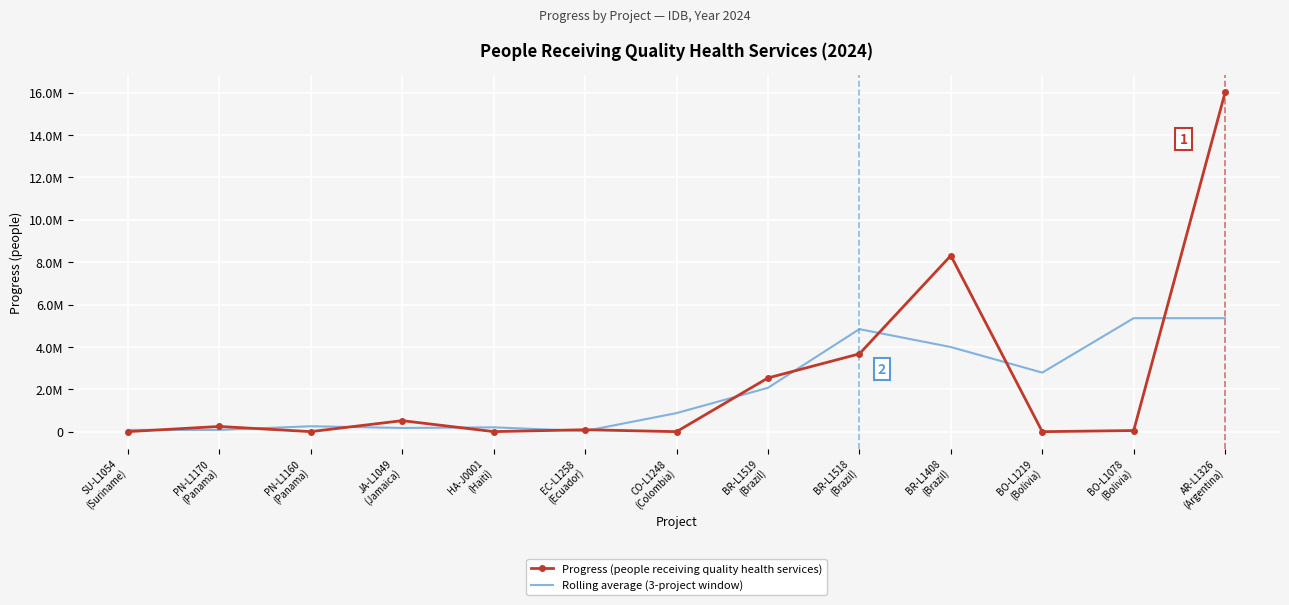

What are all the series names shown in the legend?

Progress (people receiving quality health services), Rolling average (3-project window)